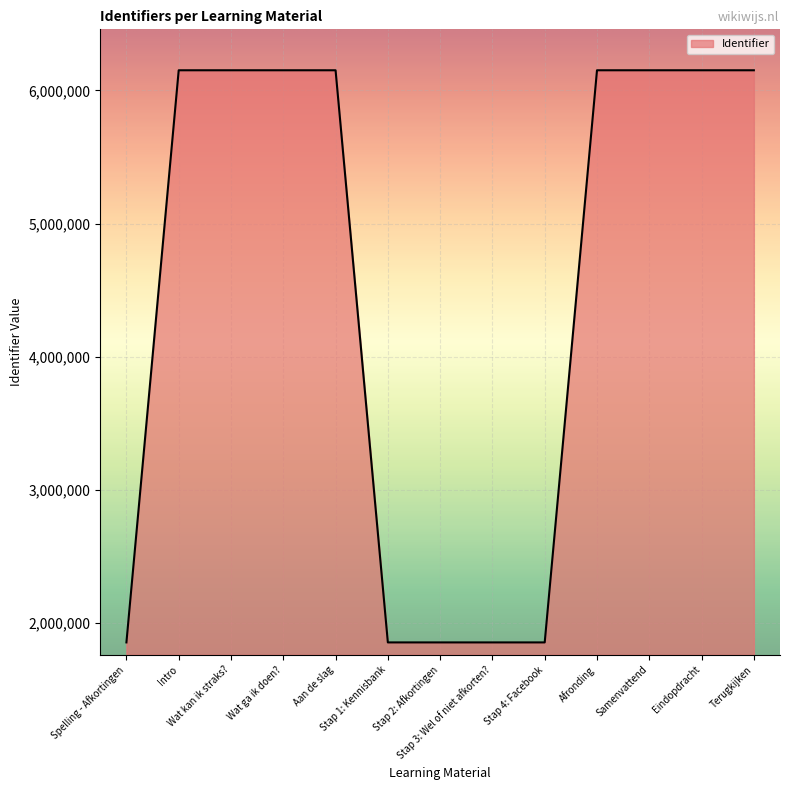

What is the minimum value shown in the chart?

1852336